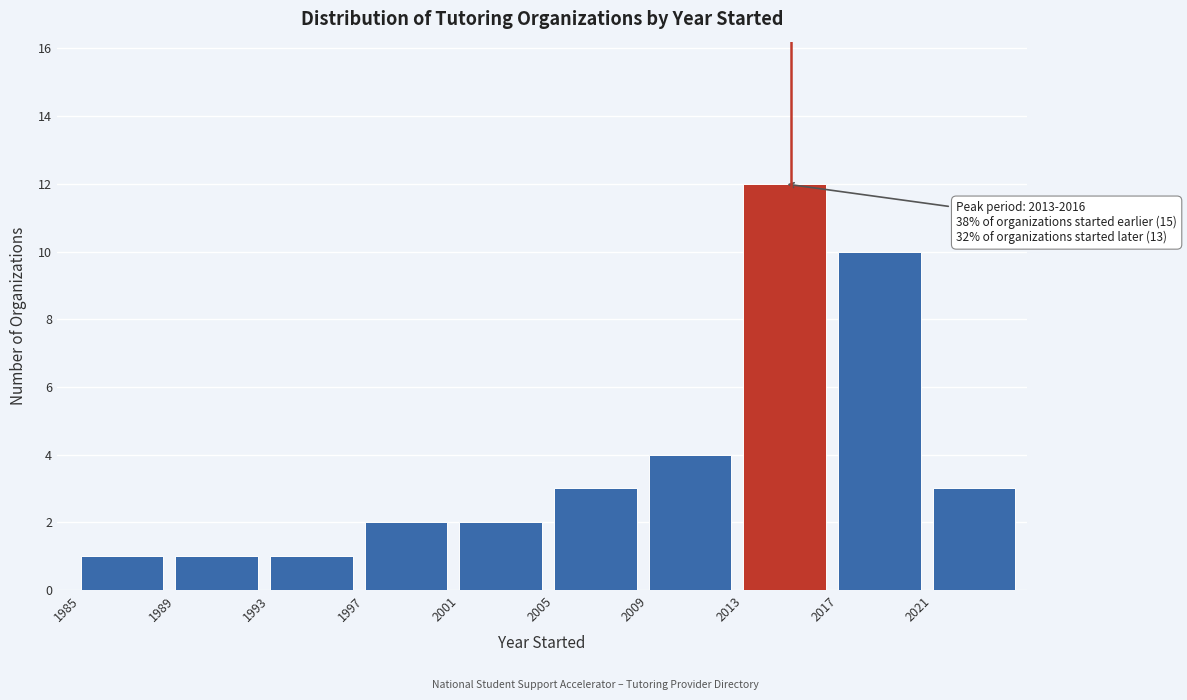

Over which range of the x-axis is the bar tallest?

2013 to 2017